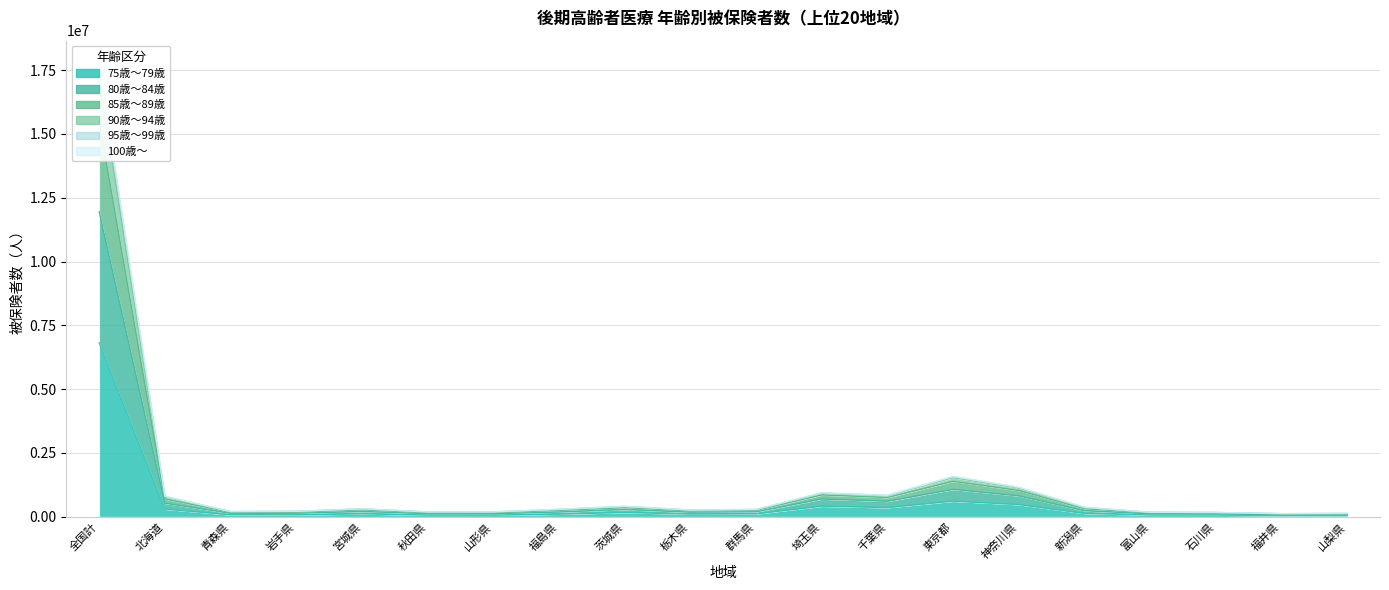

Reading left to right, what are all the values shown in this chart?

75歳～79歳: 6813448	294351	72608	71260	112403	60195	60698	99726	163686	102538	111026	411857	355681	608091	473414	126455	65464	64484	43037	46675
80歳～84歳: 15485124	694394	177225	181438	269214	159407	157860	247316	356152	229044	247552	852334	752243	1387293	1028152	312818	149409	143858	102134	109015
85歳～89歳: 17768833	803123	202444	212159	312447	187339	188189	291732	406660	264031	286153	937775	837773	1578655	1152126	369973	174374	167684	120469	128966
90歳～94歳: 17692715	799584	201832	211297	311209	186654	187350	290437	405155	263034	284844	935040	835064	1572217	1148004	367998	173525	166795	119852	128224
95歳～99歳: 17199947	775778	196814	204914	302211	181048	180971	281117	394350	255495	276631	917461	817627	1531960	1122233	355336	167835	161501	115795	123613
100歳～: 11952963	528144	132773	133790	202975	115918	114999	182943	280181	177098	191251	693637	603427	1071826	814730	233314	113729	110297	76332	82600